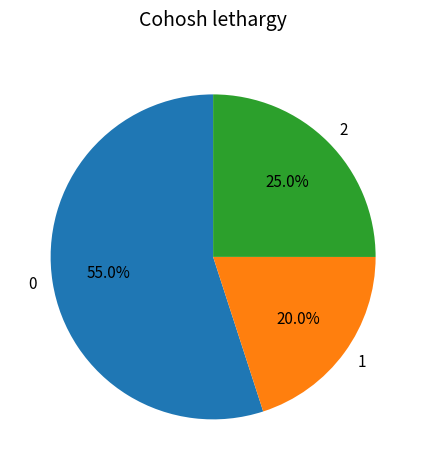

Count the number of slices in the pie.

3